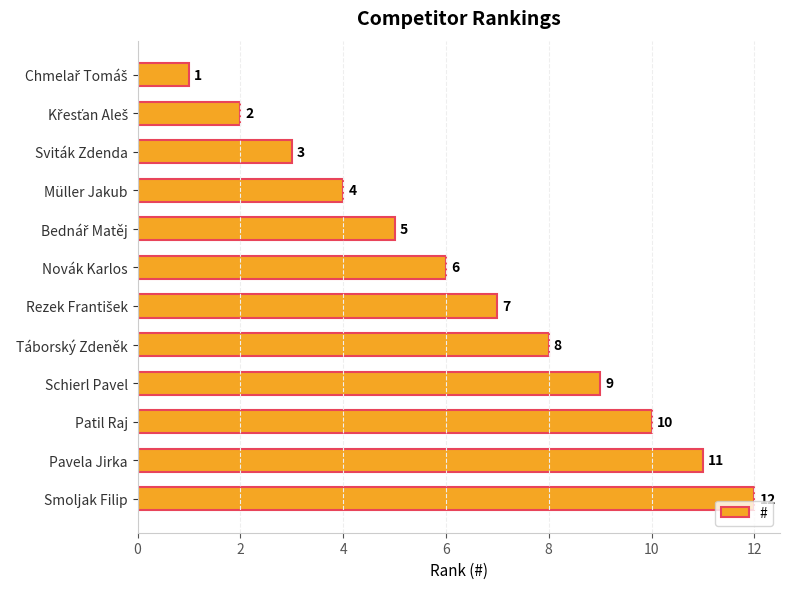

What is the sum of all values?

78